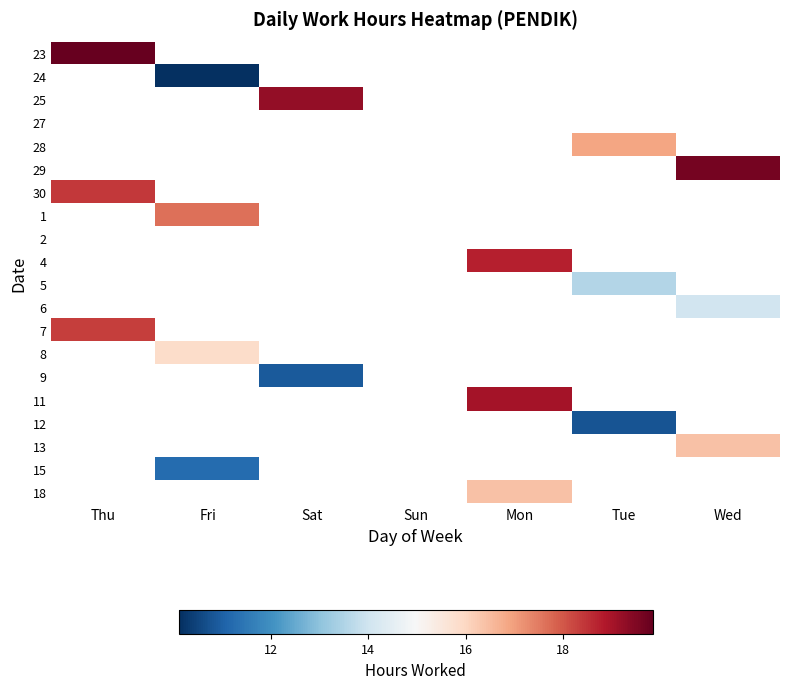

Is the value of 1 at Wed greater than the value of 2 at Mon?

No